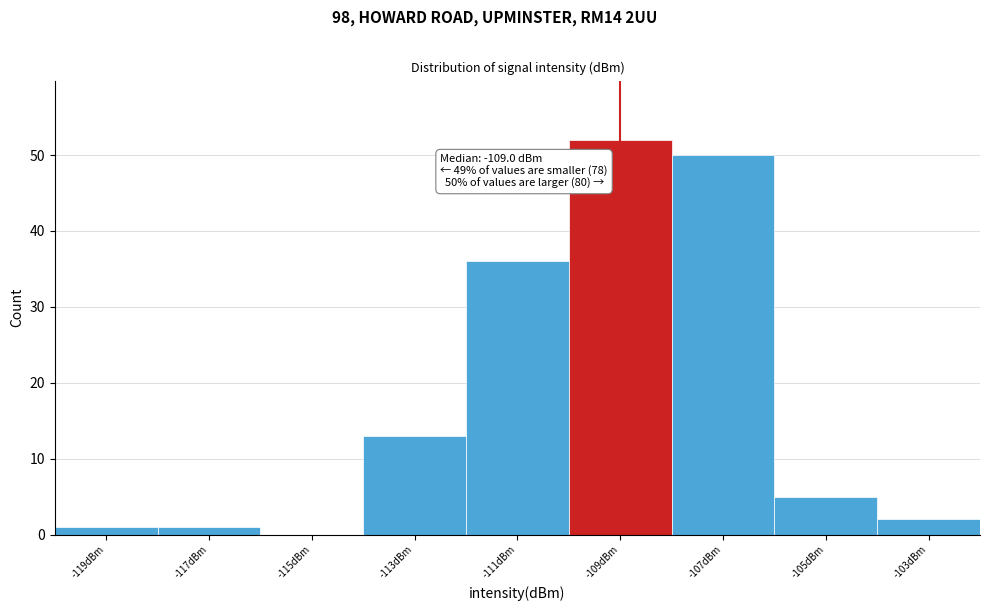

Which range on the x-axis has the tallest bar?

-110 to -108